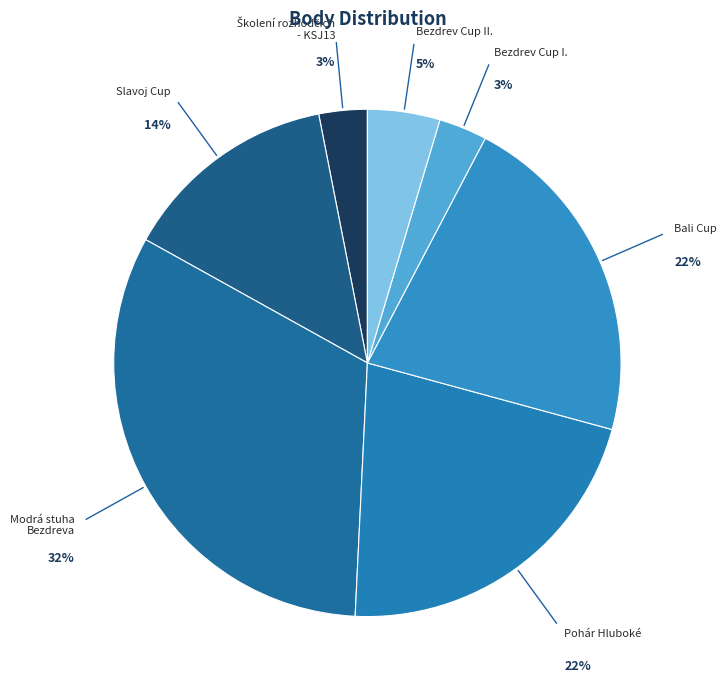

To the nearest percent, what is the difference between the largest and smallest slice percentages?

29%